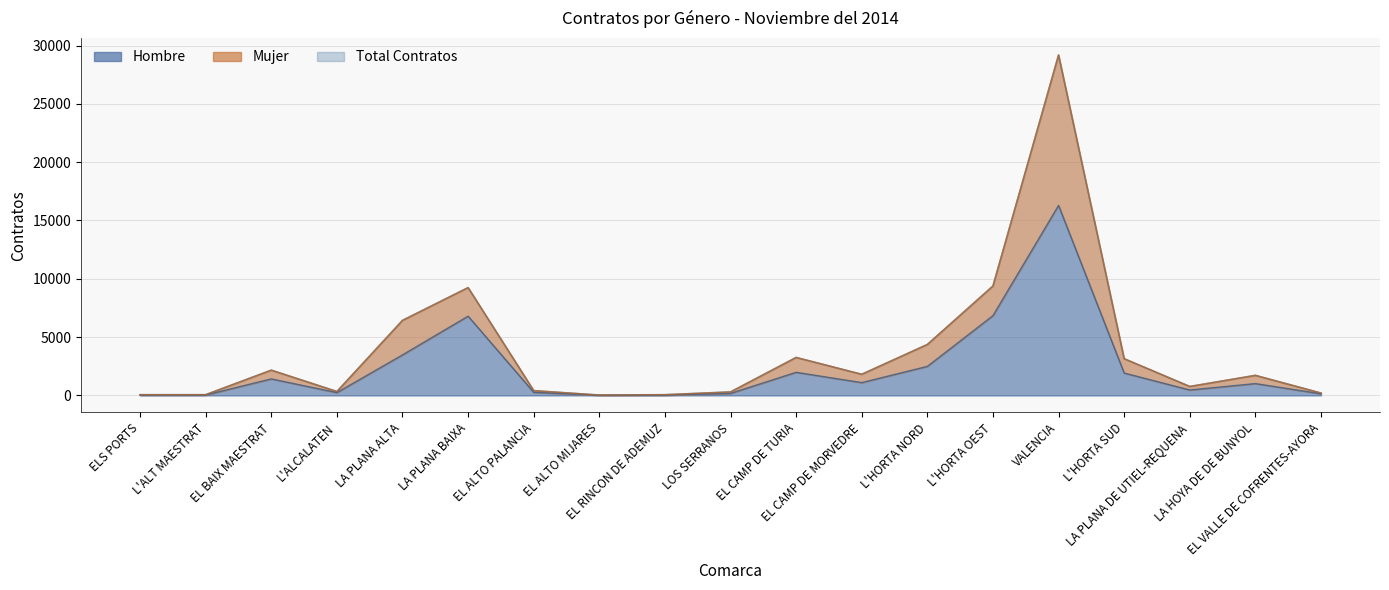

Between LA HOYA DE DE BUNYOL and EL CAMP DE TURIA, which is larger?

EL CAMP DE TURIA